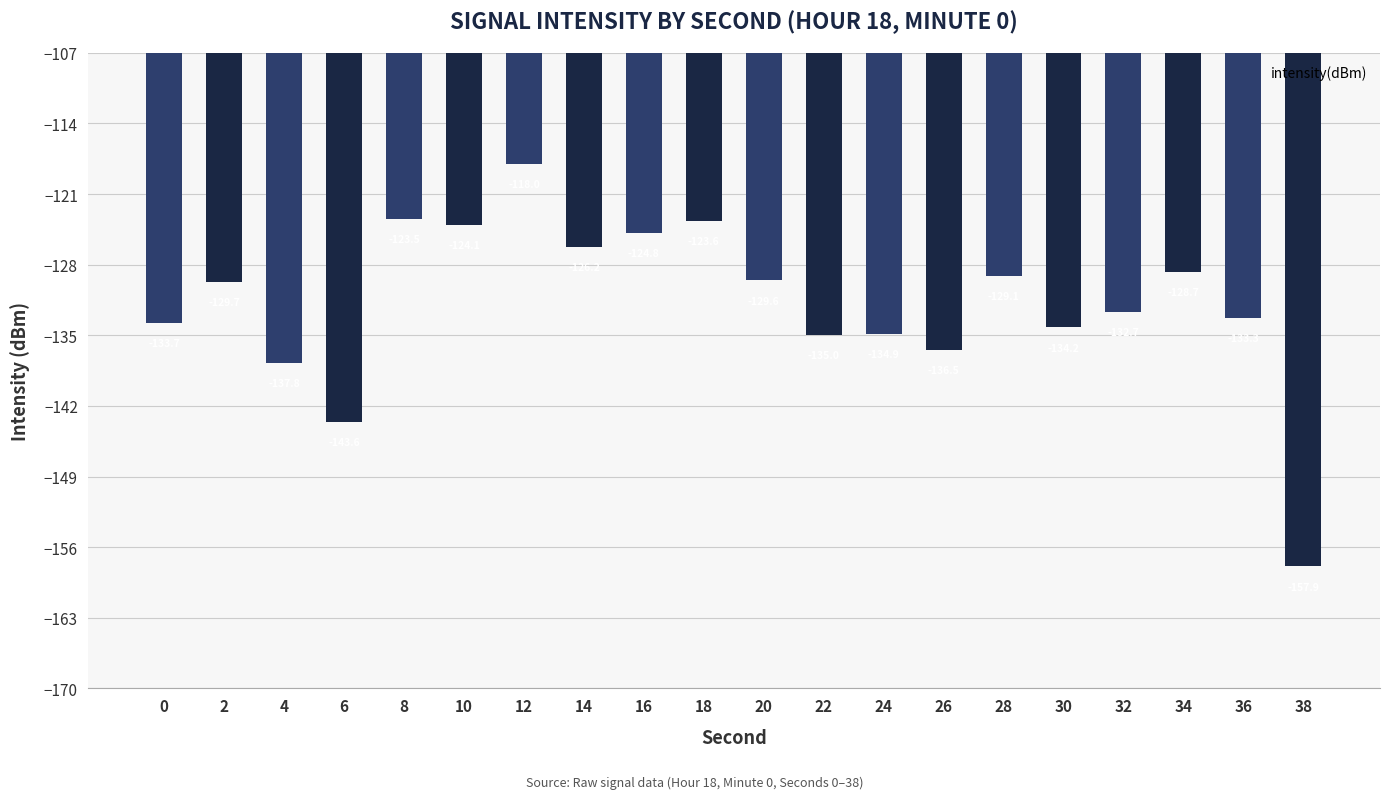

At which category does the chart reach its minimum across all series?

38